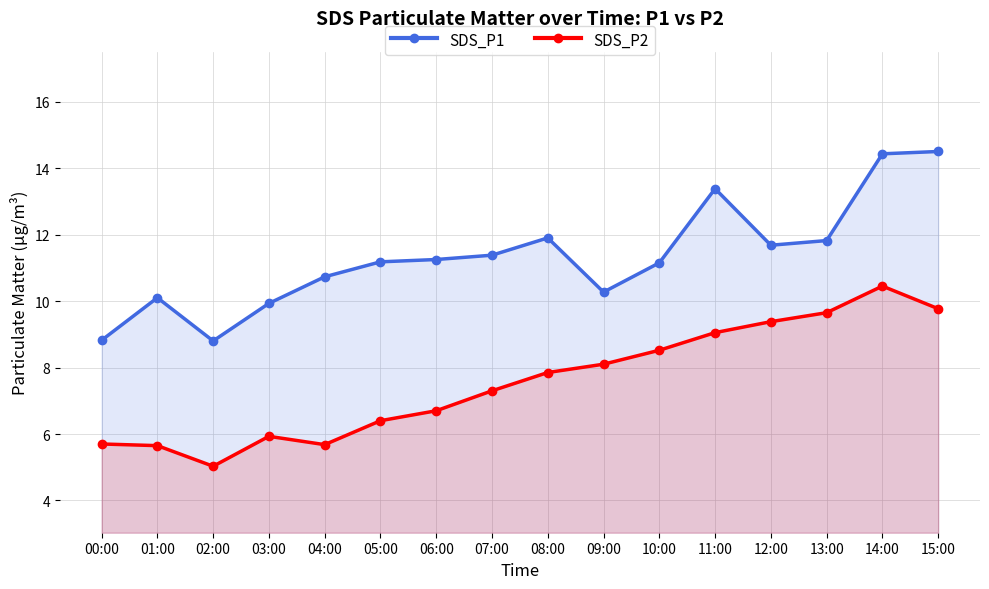

Does the chart display data point markers on the line(s)?

Yes